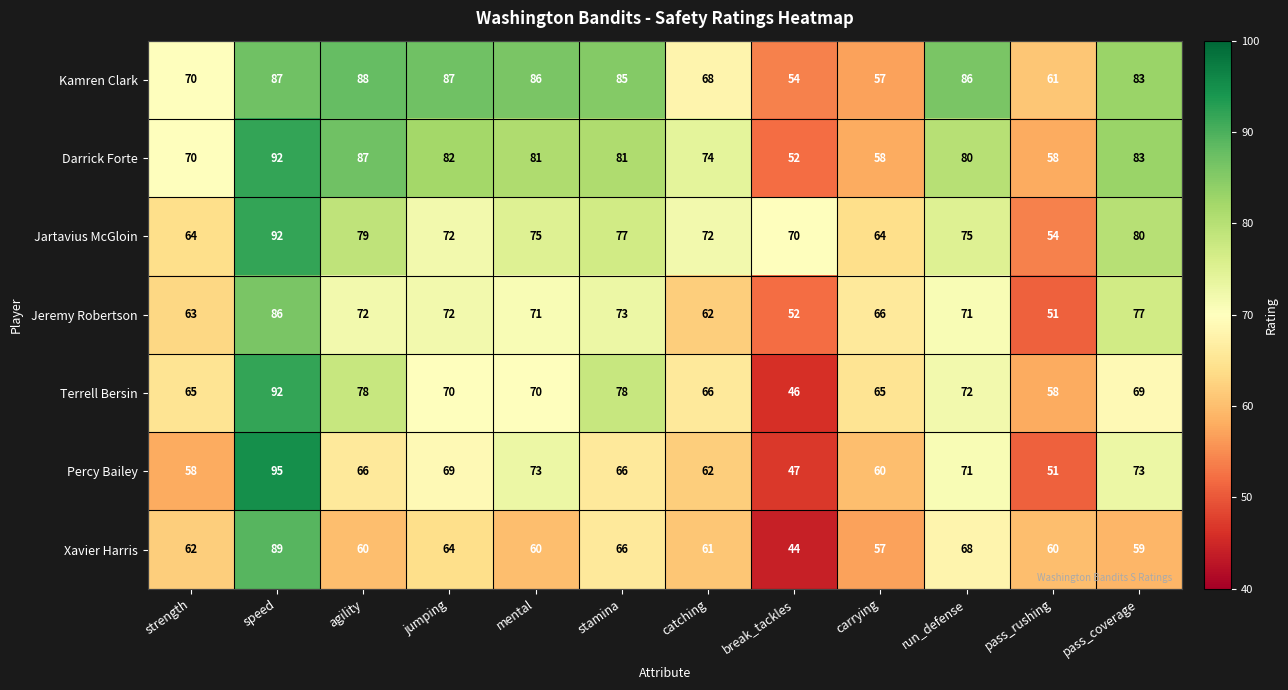

Rank the series at mental from lowest to highest value.

Xavier Harris, Terrell Bersin, Jeremy Robertson, Percy Bailey, Jartavius McGloin, Darrick Forte, Kamren Clark